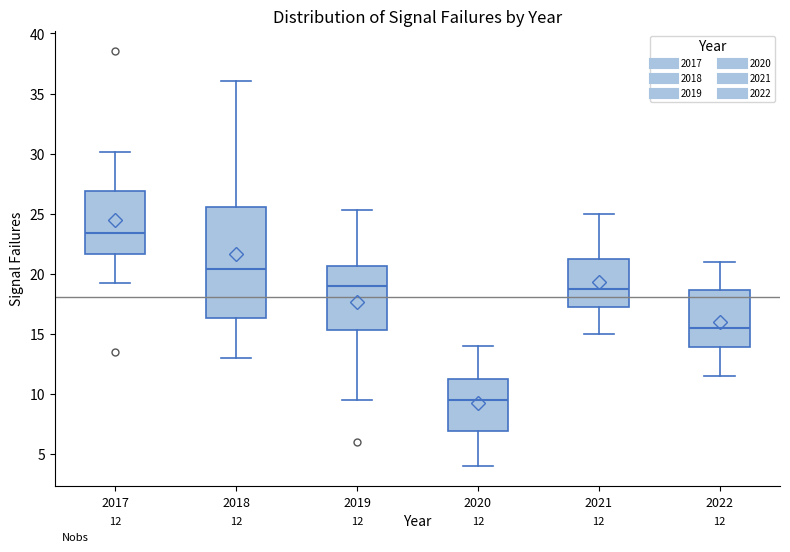

Which box's median line is the lowest?

2020